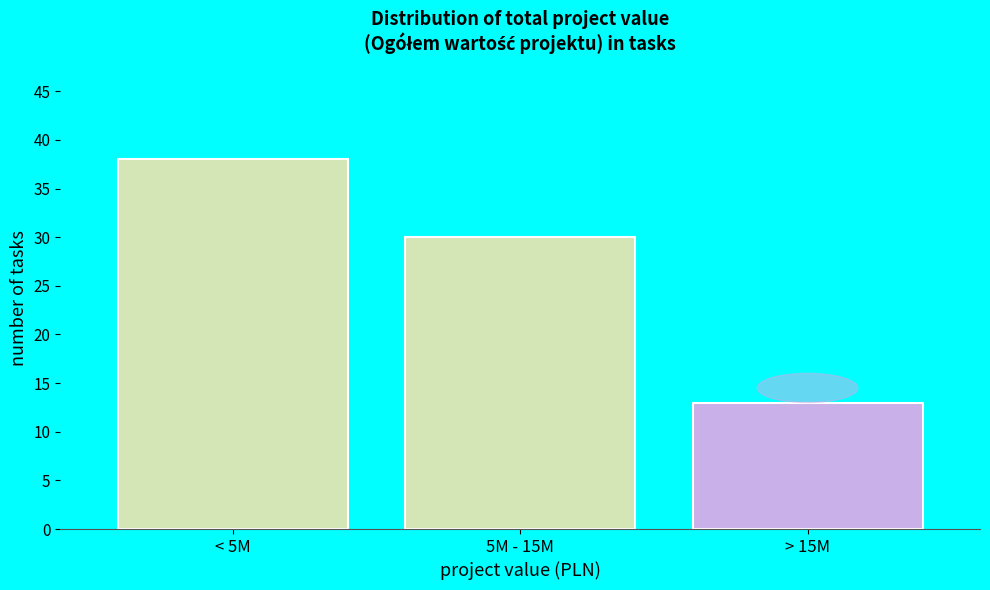

Reading right to left, list all the values displayed in this chart.

13	30	38